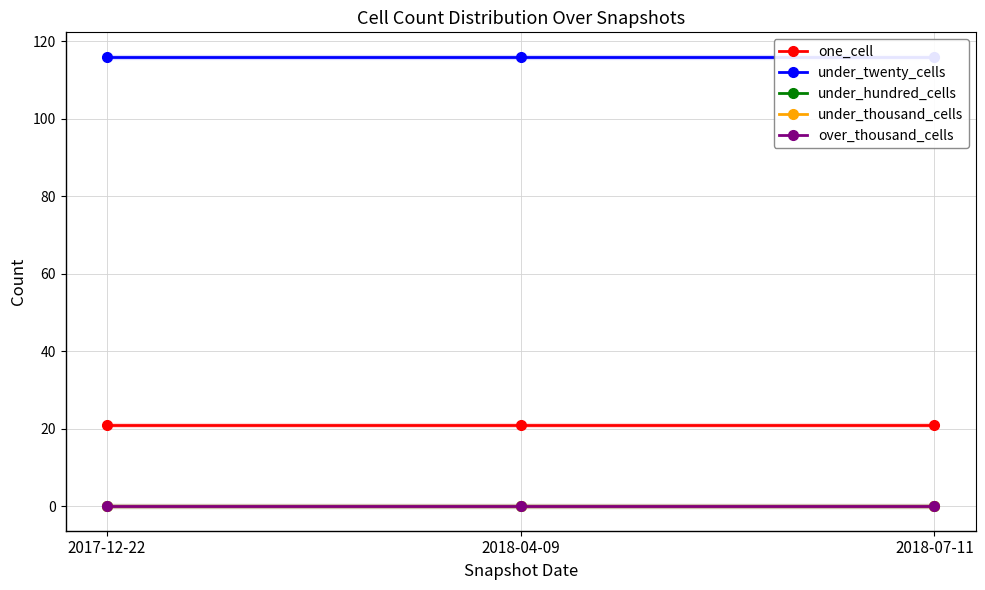

Which category has the lowest value in the one_cell series?

2017-12-22